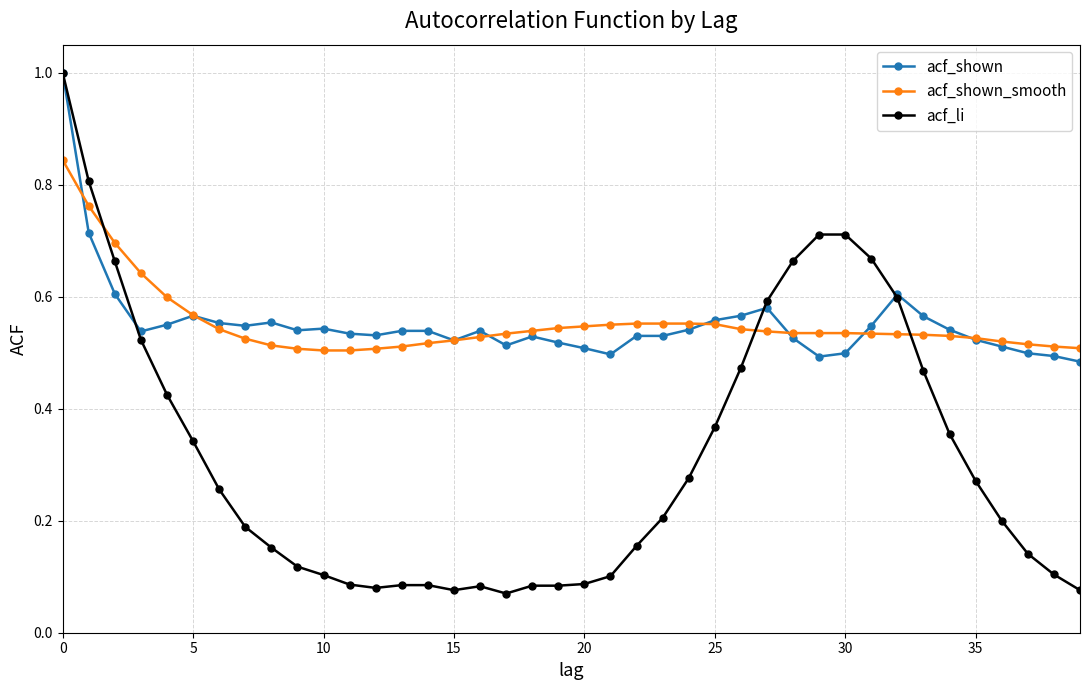

At how many categories does at least one series exceed 0?

40